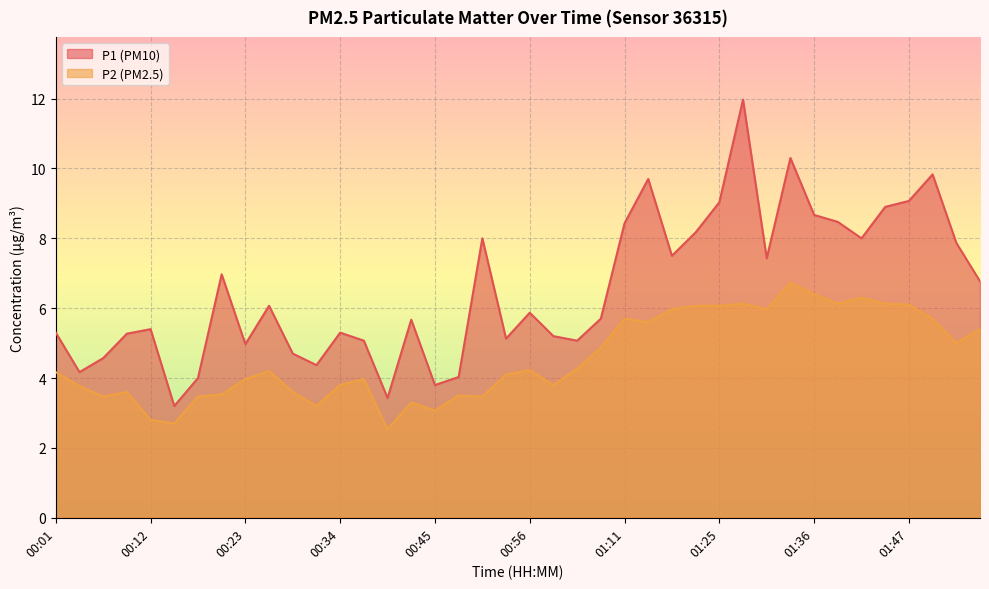

How many data points in P2 are less than 4?

18